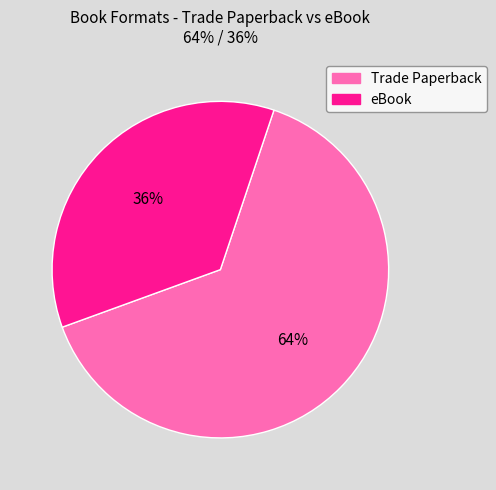

How many slices are in this pie chart?

2